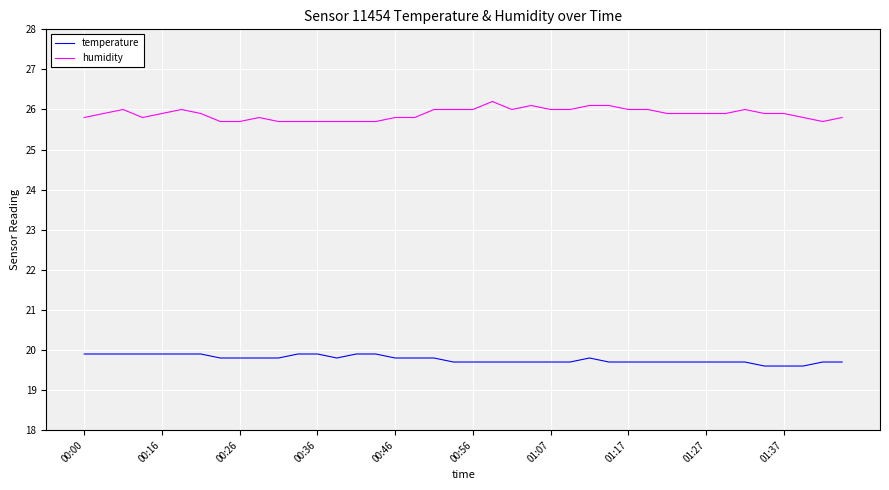

Rank the series by their average value, from highest to lowest.

humidity, temperature